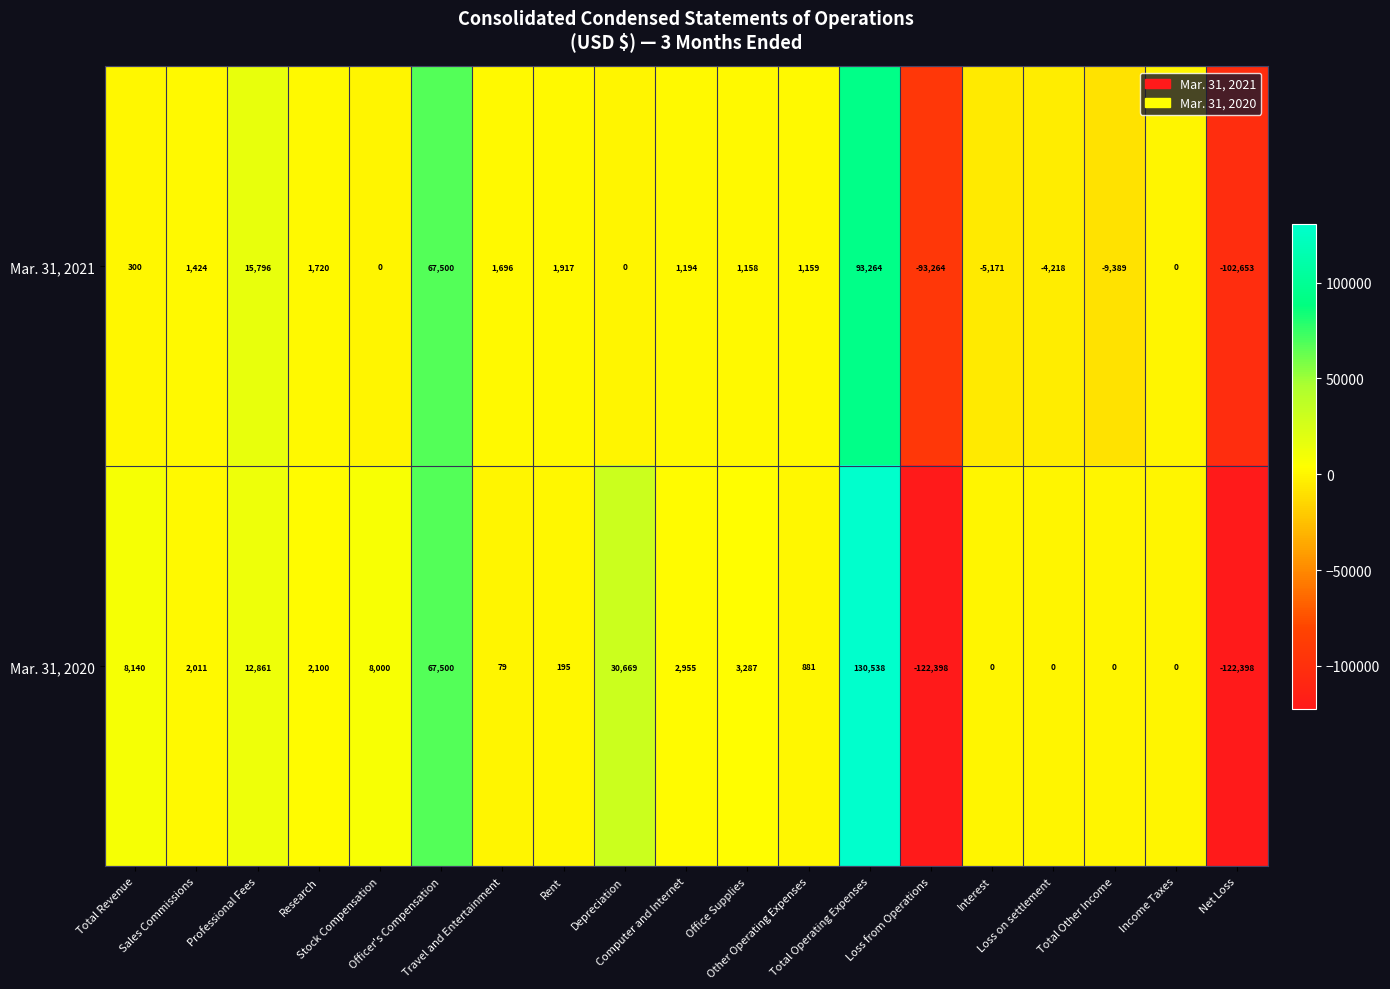

What is the difference between the maximum and minimum values in the Mar. 31, 2020 series?

252936